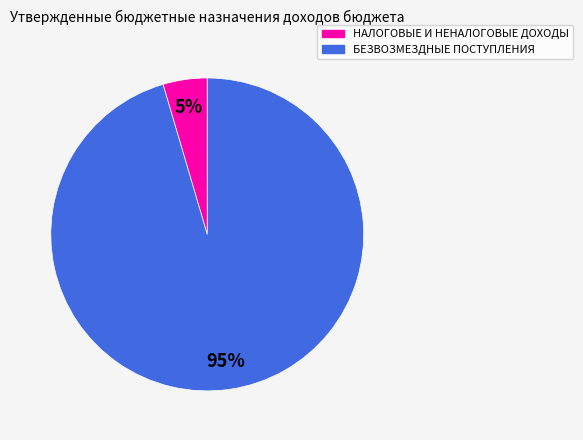

Which slice is the largest?

БЕЗВОЗМЕЗДНЫЕ ПОСТУПЛЕНИЯ